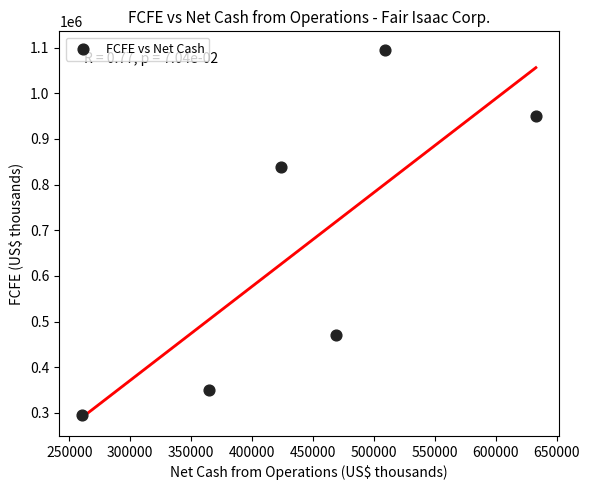

What Y value in the scatter plot is closest to 695388?

837584